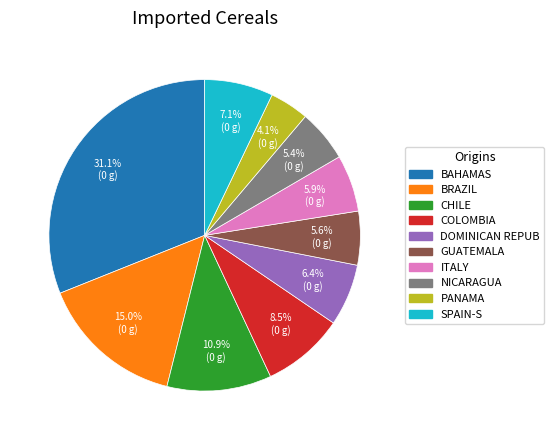

Is there a majority slice in this chart?

No